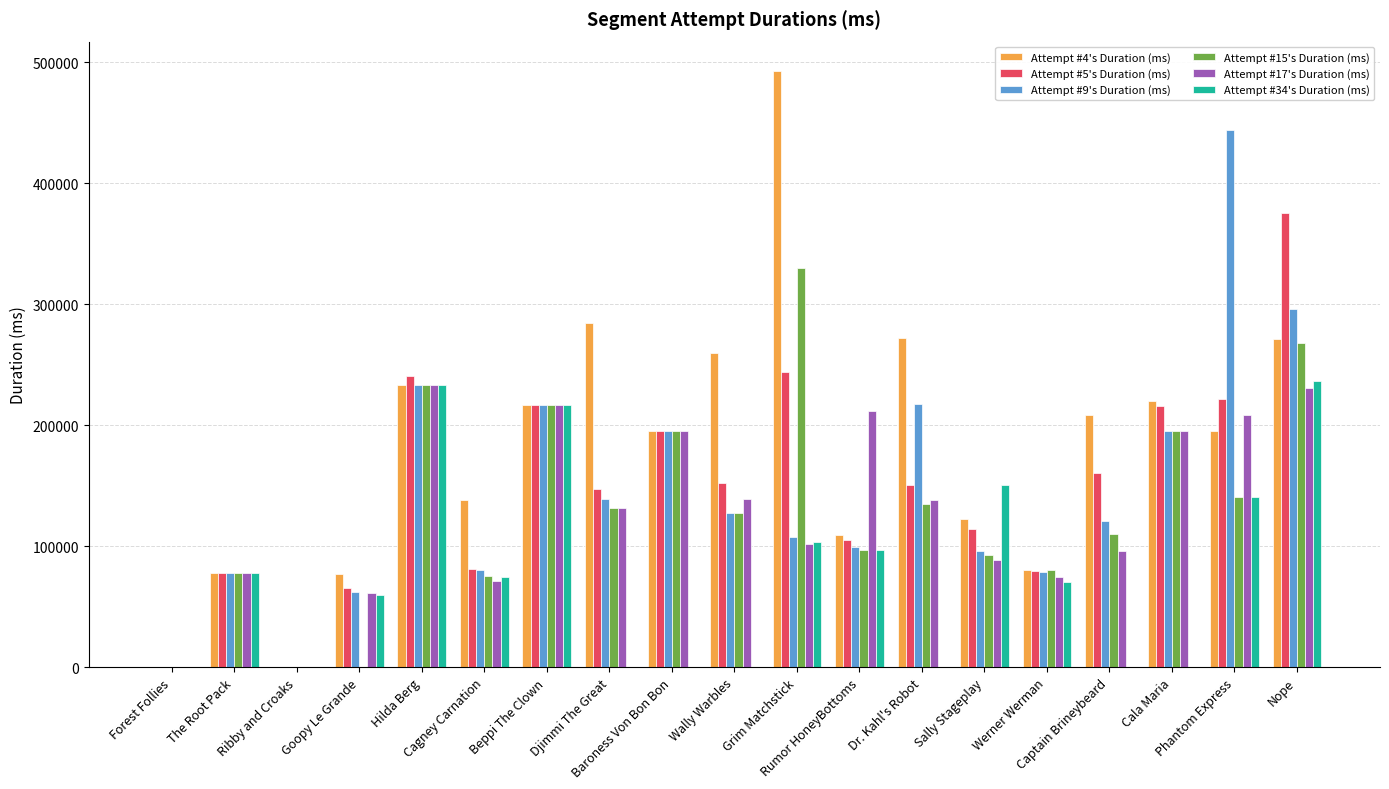

What are all the series names shown in the legend?

Attempt #4's Duration (ms), Attempt #5's Duration (ms), Attempt #9's Duration (ms), Attempt #15's Duration (ms), Attempt #17's Duration (ms), Attempt #34's Duration (ms)